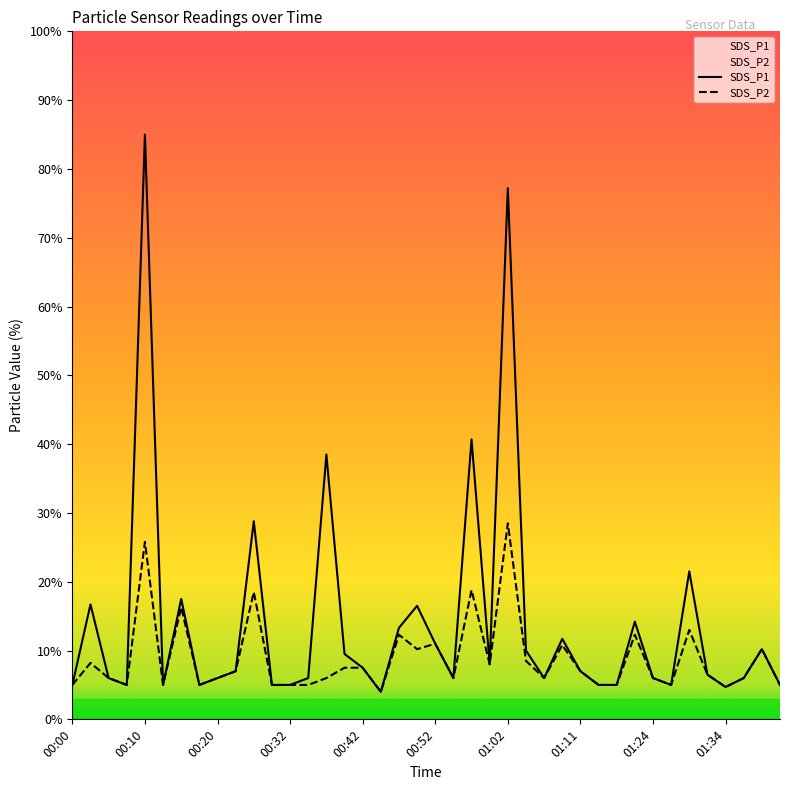

What is the label of the 2nd point from the left?

00:03